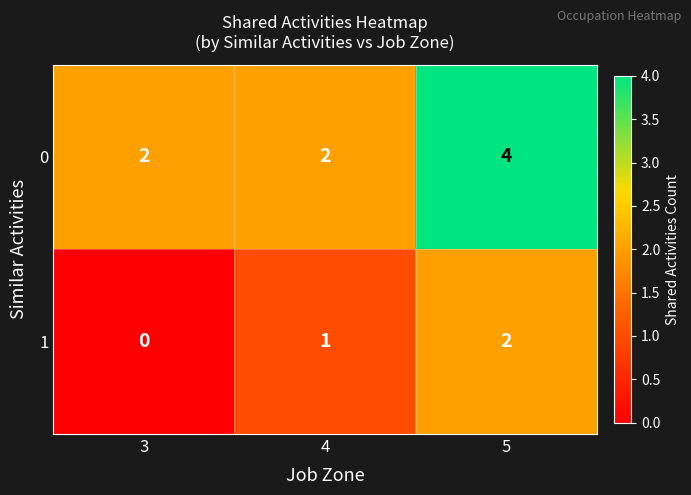

At which category does the chart reach its minimum across all series?

3